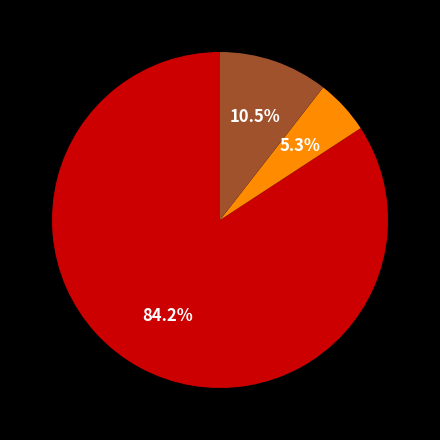

Does any single category account for the majority?

Yes